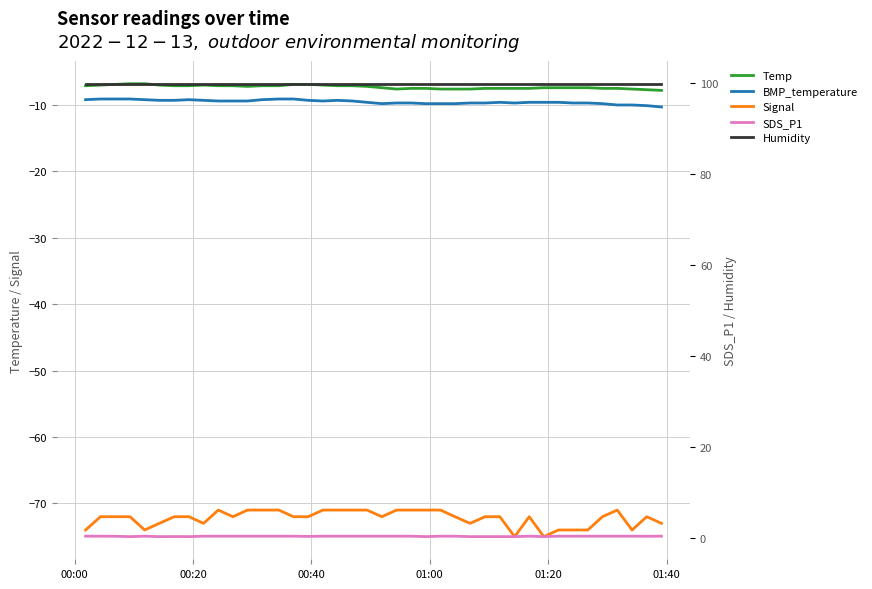

What are all the series names shown in the legend?

Temp, BMP_temperature, Signal, SDS_P1, Humidity